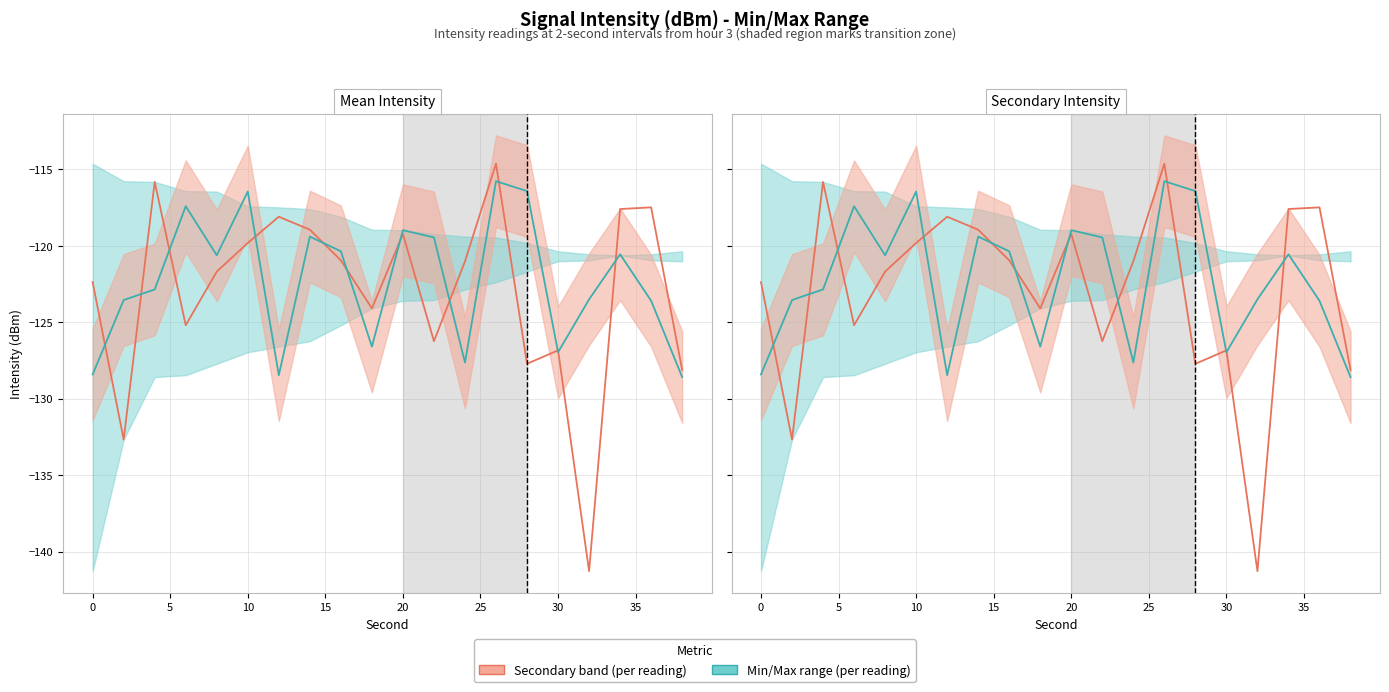

Does the chart have visible grid lines?

Yes